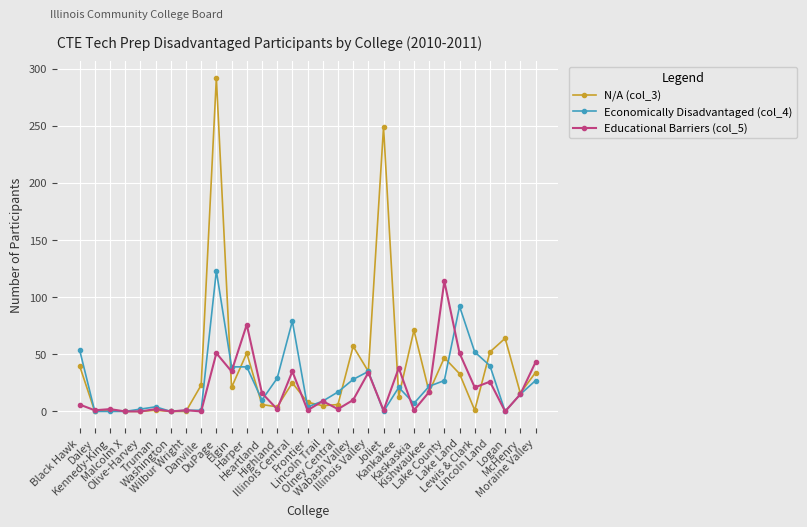

True or false: Economically Disadvantaged (col_4) has more than 1 interior local peaks.

True